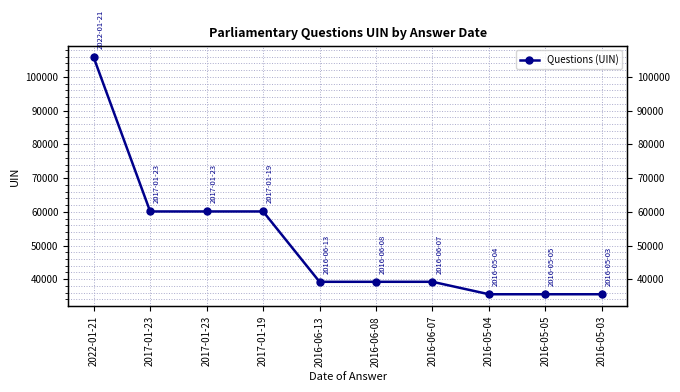

At which category does the data reach its first local peak?

2017-01-19